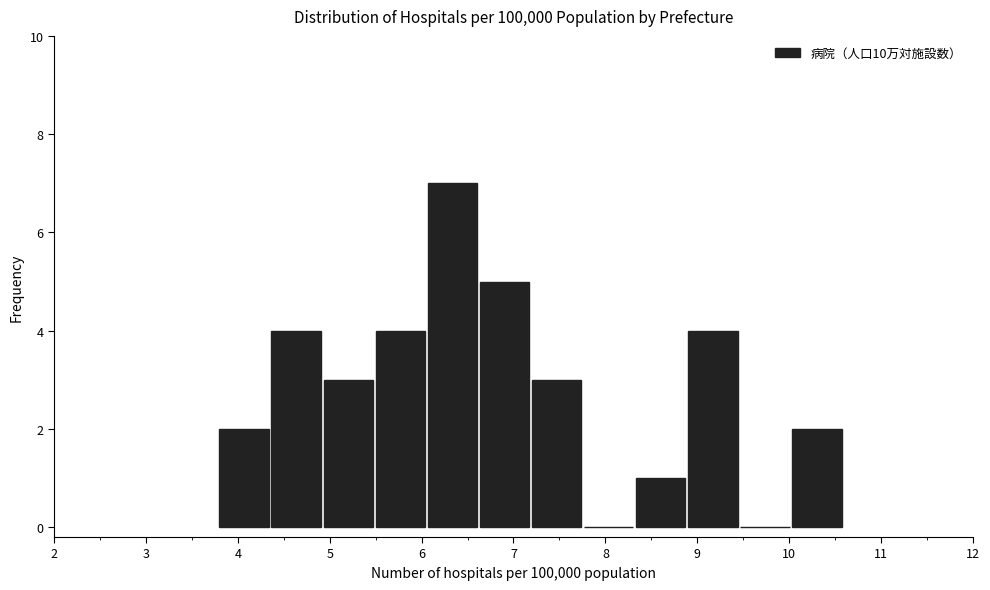

How tall is the bar that spans 4.9 to 5.5 on the x-axis? Neither the bar edges nor the heights are printed on the chart, so give them approximately, as read against the axes.

3